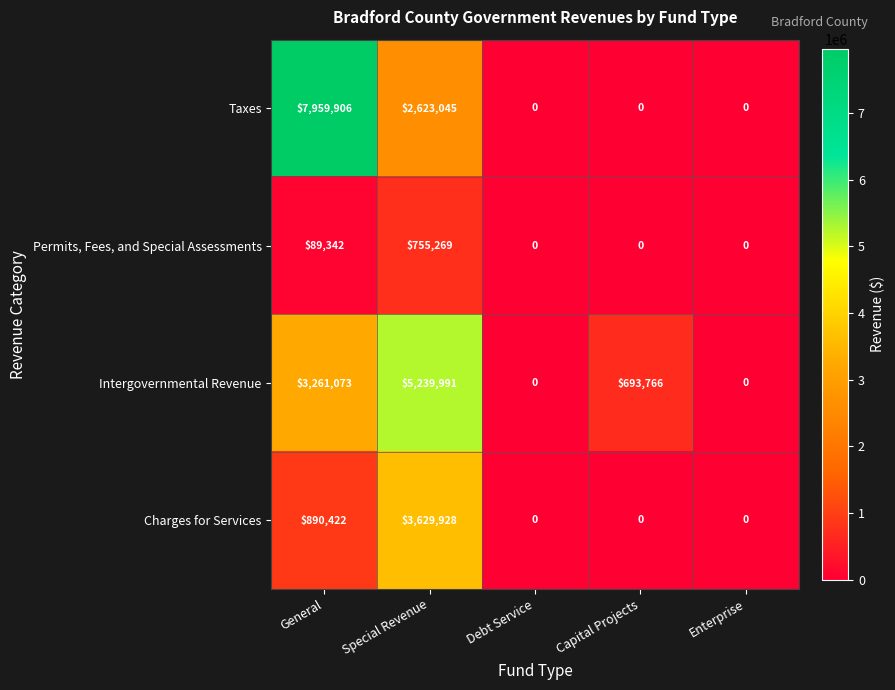

What is the difference between the maximum and second lowest values in the Intergovernmental Revenue series?

5239991